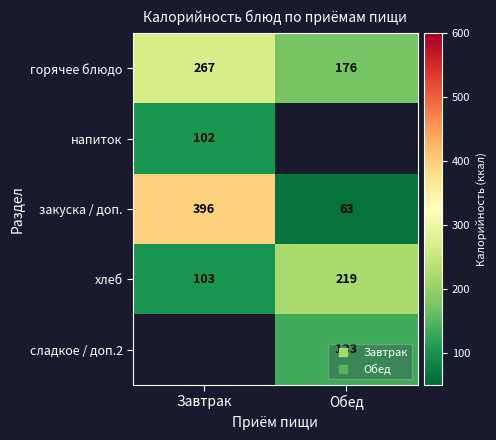

What is the approximate value of хлеб at Завтрак?

103.0